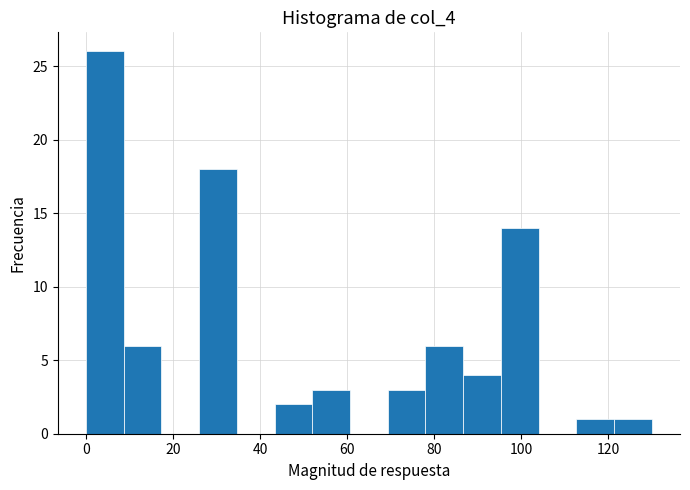

Reading left to right, transcribe this chart: for each bar, give the range it covers on the x-axis and its height. Neither the bar edges nor the heights are printed on the chart, so give them approximately, as read against the axes.

0 to 8: 26
8 to 18: 6
18 to 26: 0
26 to 34: 18
34 to 44: 0
44 to 52: 2
52 to 60: 3
60 to 70: 0
70 to 78: 3
78 to 86: 6
86 to 96: 4
96 to 104: 14
104 to 112: 0
112 to 122: 1
122 to 130: 1